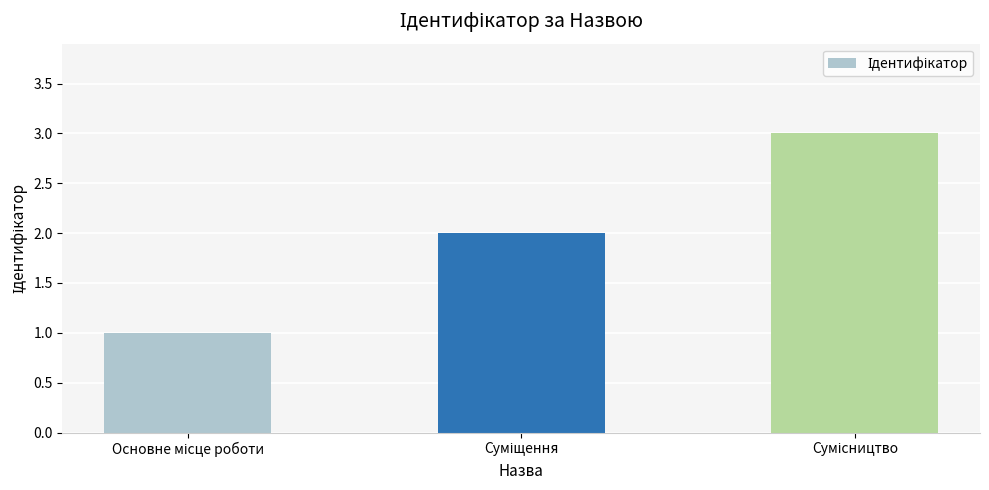

What is the sum of all values?

6